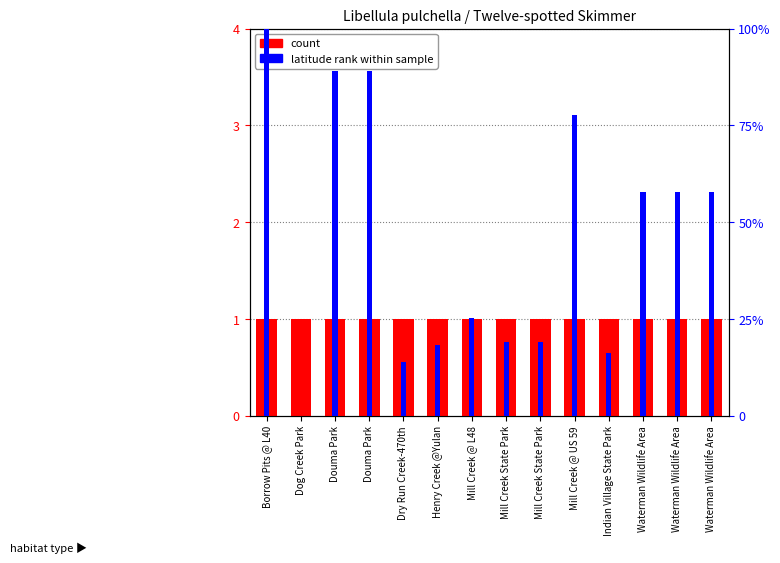

The count series shows 0.3 at Waterman Wildlife Area. True or false?

False